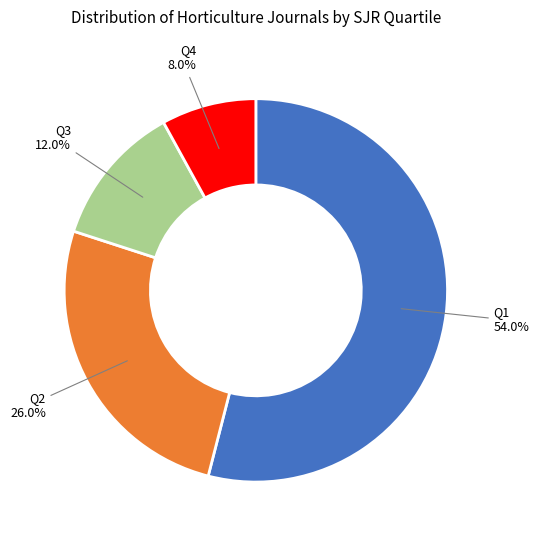

Is there any slice that represents more than half of the pie?

Yes